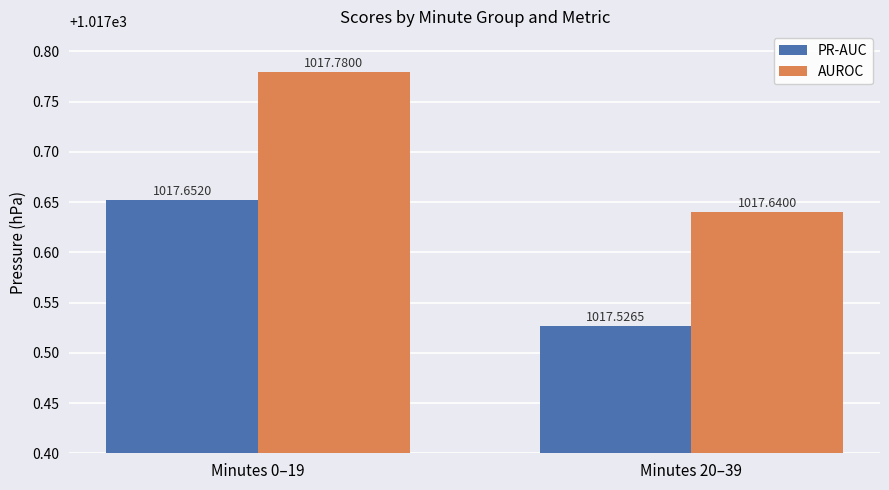

Is it true that AUROC equals 536.8 at Minutes 0–19?

False